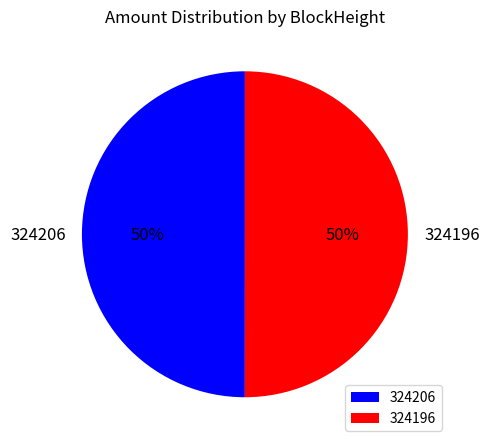

What is the ratio of the value at 324206 to the value at 324196?

1.0